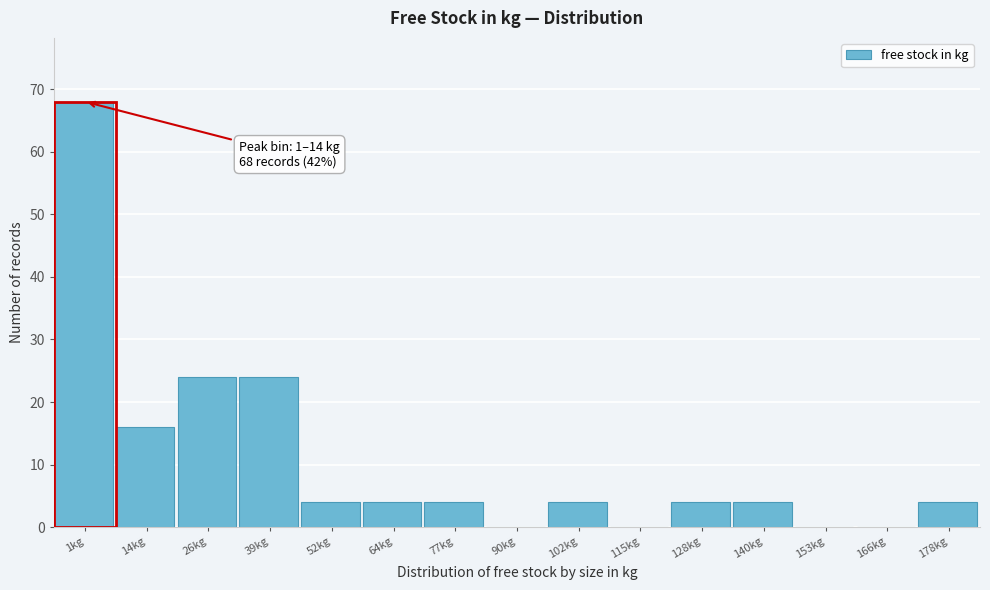

Reading right to left, transcribe all the data shown in this chart.

178kg=4	166kg=0	153kg=0	140kg=4	128kg=4	115kg=0	102kg=4	90kg=0	77kg=4	64kg=4	52kg=4	39kg=24	26kg=24	14kg=16	1kg=68